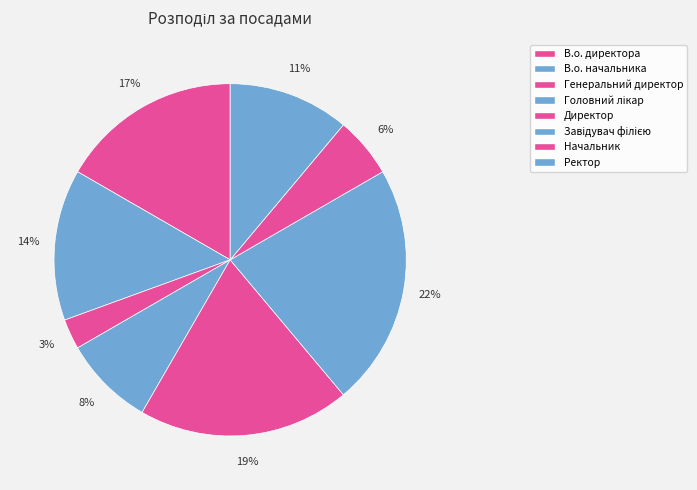

To the nearest percent, what is the difference between the Завідувач філією and Генеральний директор slice percentages?

19%